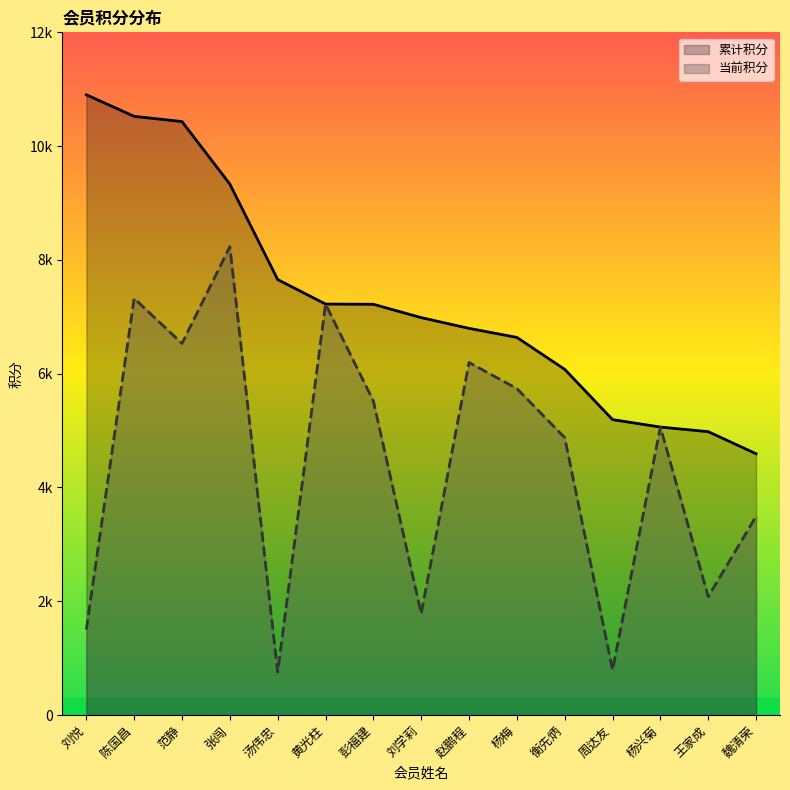

True or false: 累计积分 and 当前积分 intersect in this chart.

False